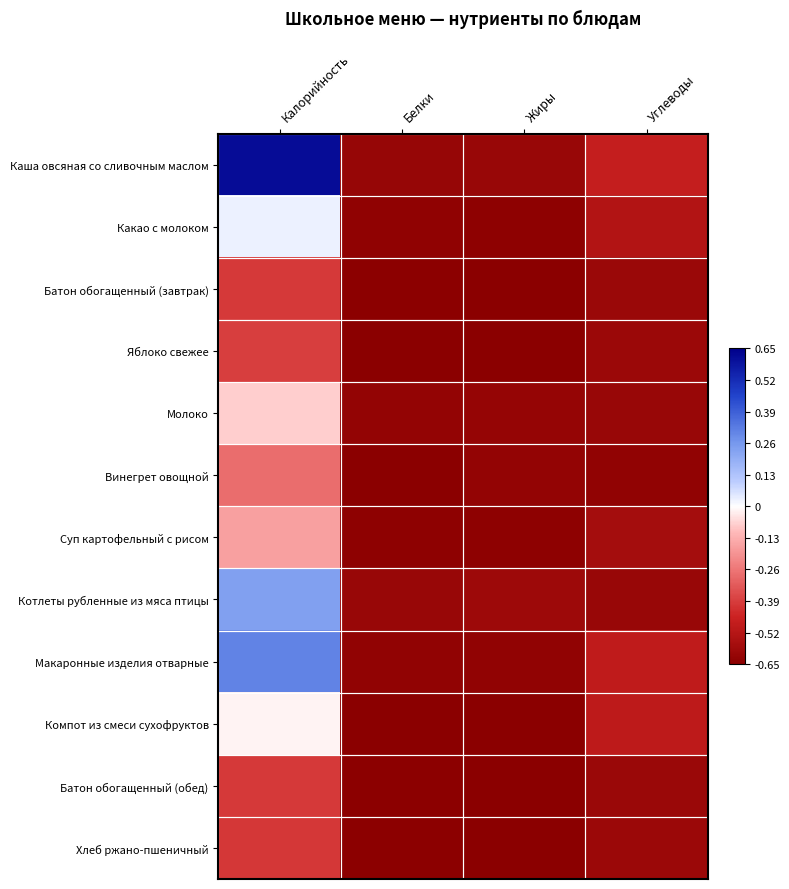

Reading left to right, extract all data points from this chart.

Каша овсяная со сливочным маслом: Калорийность=0.6	Белки=-0.6	Жиры=-0.6	Углеводы=-0.5
Какао с молоком: Калорийность=0.0	Белки=-0.6	Жиры=-0.6	Углеводы=-0.5
Батон обогащенный (завтрак): Калорийность=-0.4	Белки=-0.6	Жиры=-0.6	Углеводы=-0.6
Яблоко свежее: Калорийность=-0.4	Белки=-0.6	Жиры=-0.6	Углеводы=-0.6
Молоко: Калорийность=-0.1	Белки=-0.6	Жиры=-0.6	Углеводы=-0.6
Винегрет овощной: Калорийность=-0.3	Белки=-0.6	Жиры=-0.6	Углеводы=-0.6
Суп картофельный с рисом: Калорийность=-0.2	Белки=-0.6	Жиры=-0.6	Углеводы=-0.6
Котлеты рубленные из мяса птицы: Калорийность=0.2	Белки=-0.6	Жиры=-0.6	Углеводы=-0.6
Макаронные изделия отварные: Калорийность=0.3	Белки=-0.6	Жиры=-0.6	Углеводы=-0.5
Компот из смеси сухофруктов: Калорийность=-0.0	Белки=-0.6	Жиры=-0.6	Углеводы=-0.5
Батон обогащенный (обед): Калорийность=-0.4	Белки=-0.6	Жиры=-0.6	Углеводы=-0.6
Хлеб ржано-пшеничный: Калорийность=-0.4	Белки=-0.6	Жиры=-0.6	Углеводы=-0.6